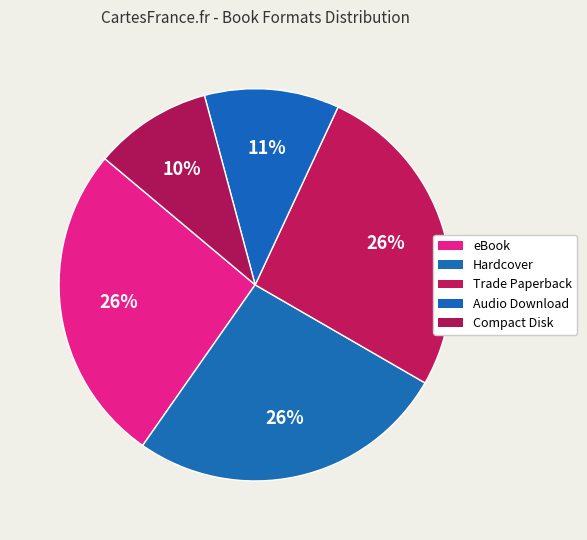

How many segments does this pie chart have?

5